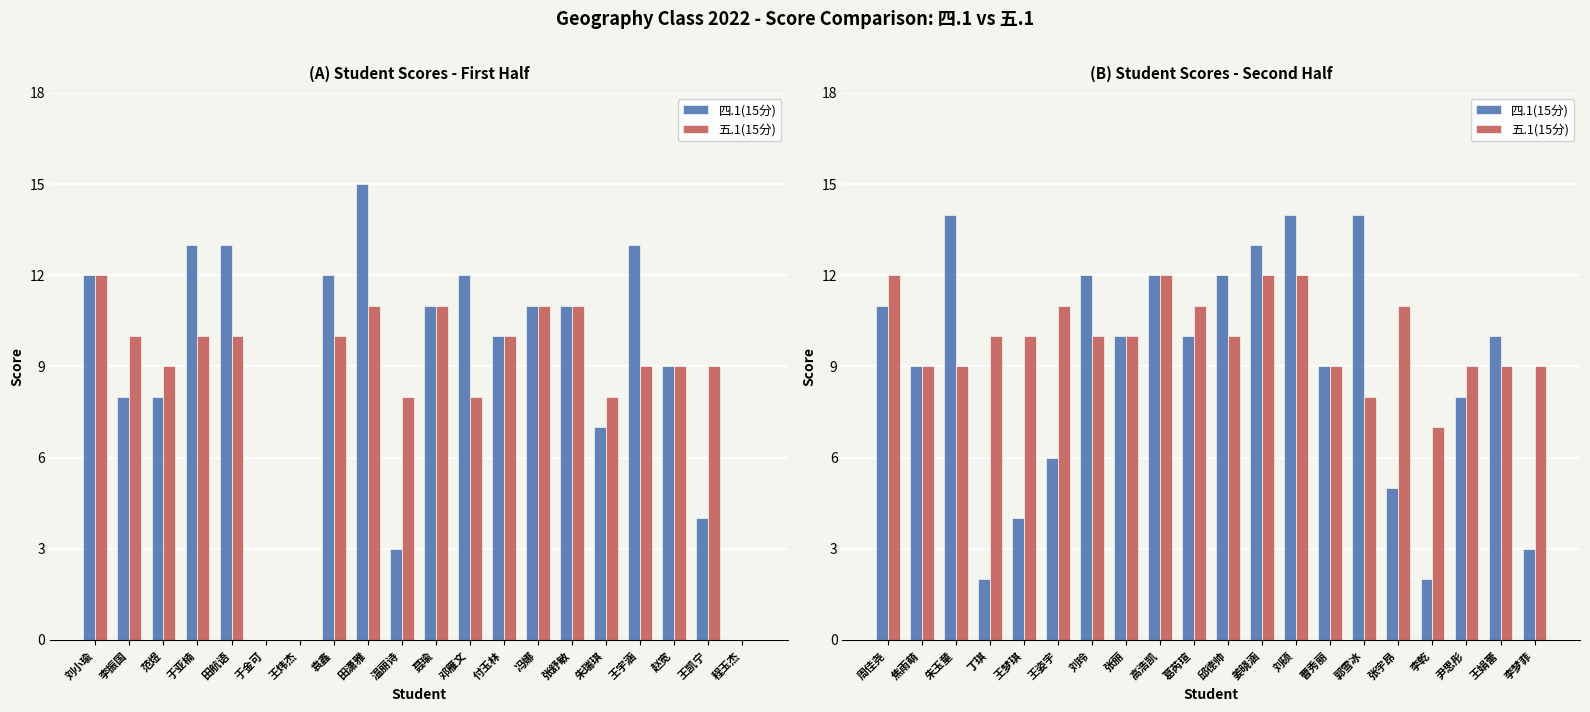

At which label does 四.1(15分) first exceed 10?

周佳尧